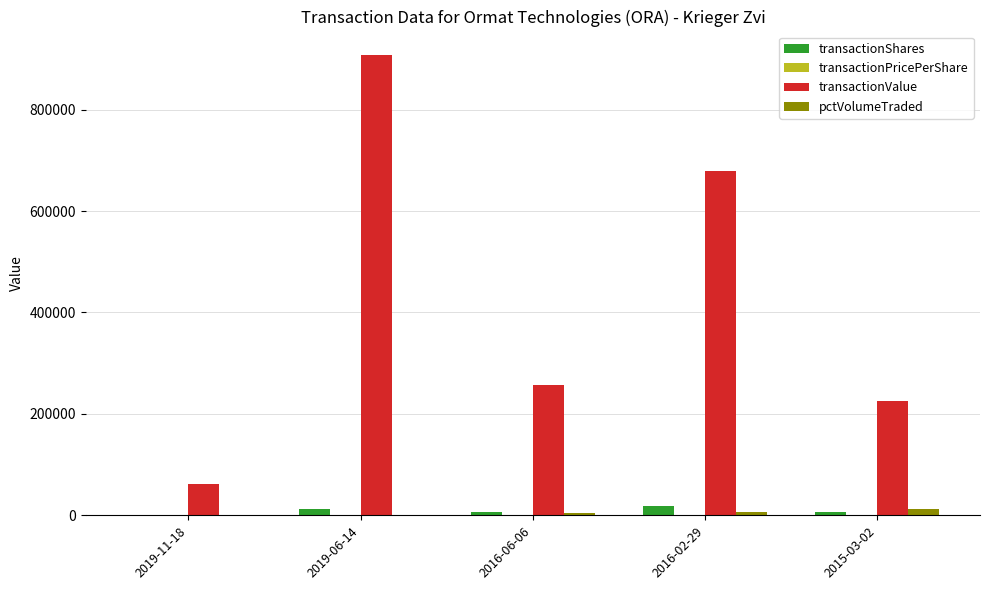

The value of transactionValue at 2015-03-02 is 302388.2. True or false?

False